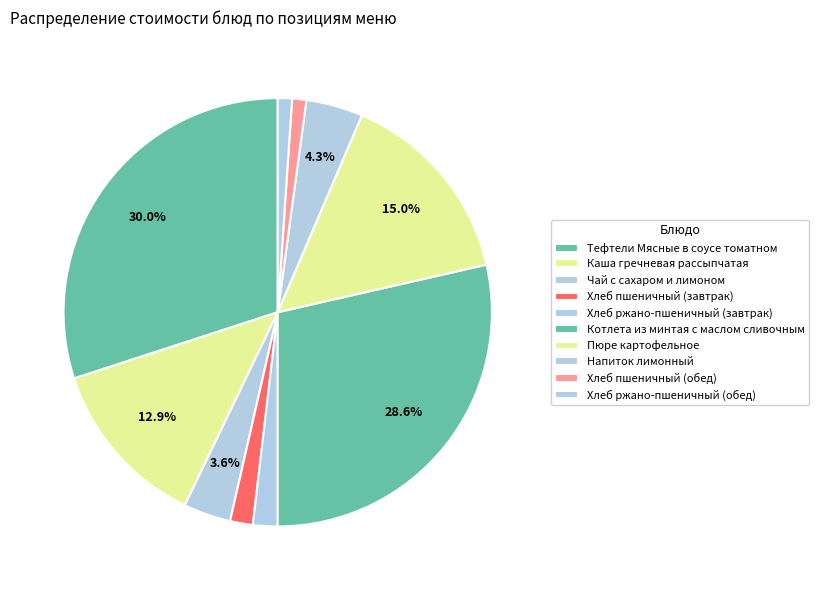

Which category has the smallest portion of the pie?

Хлеб пшеничный (обед)